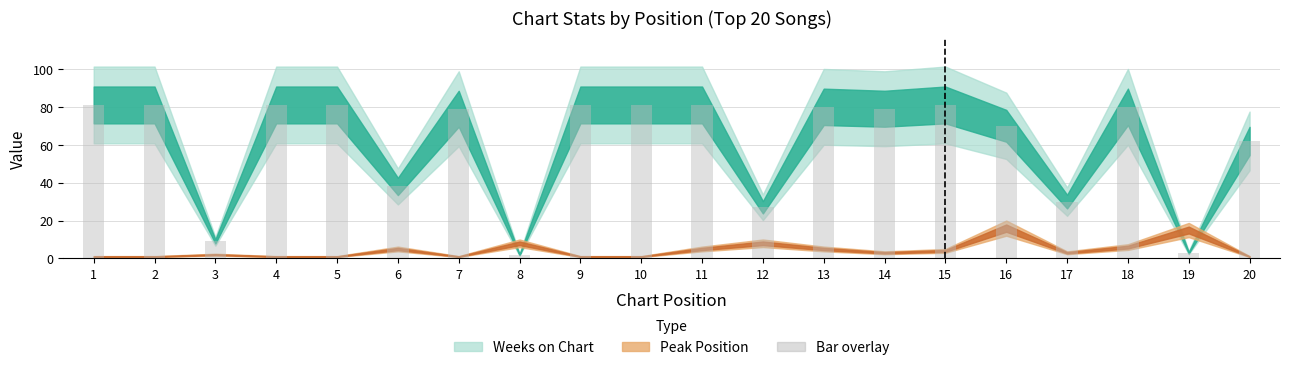

The value at 1 is 40. True or false?

False